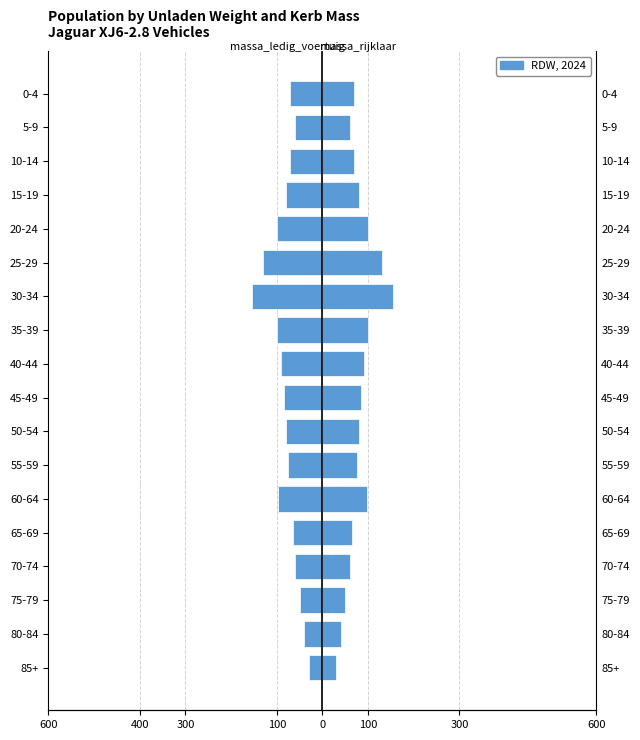

What is the sum of all massa_ledig_voertuig values?

-1437